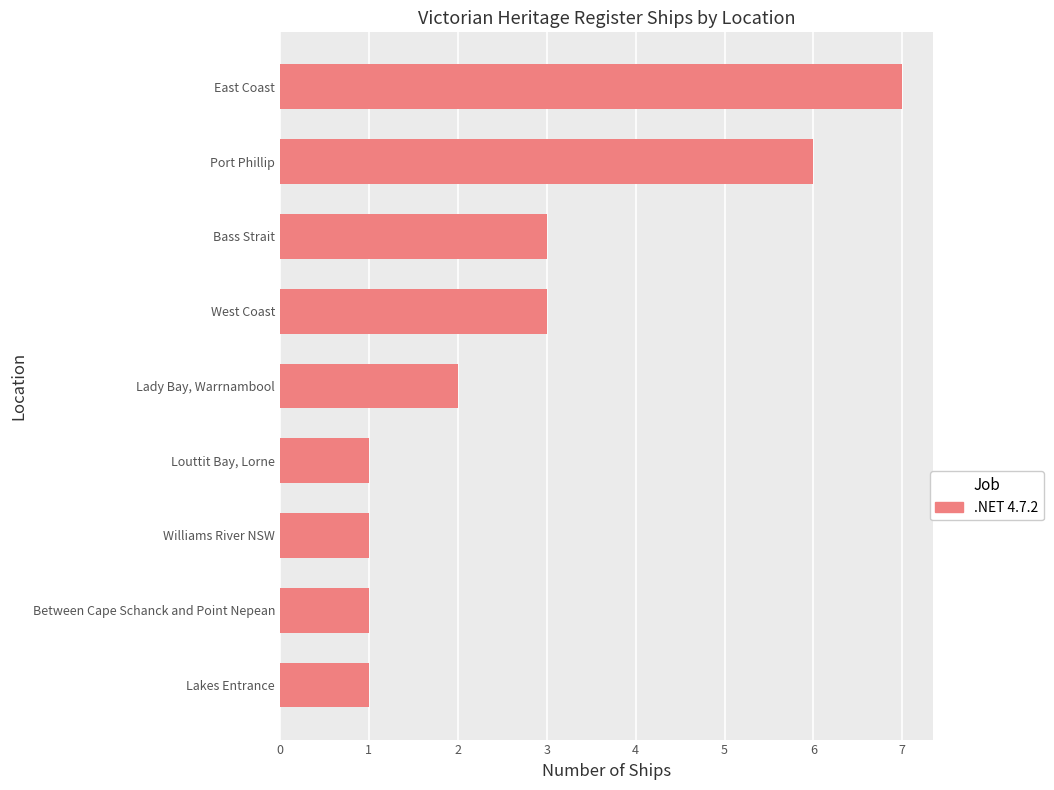

What is the sum of all values?

25